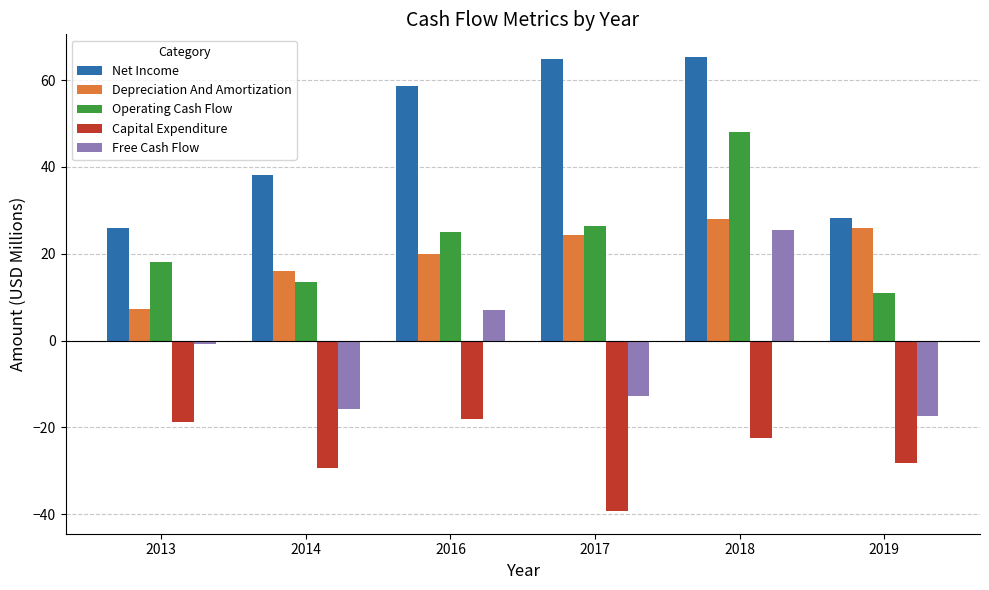

What is the difference between the second highest and minimum values in the Free Cash Flow series?

24.4